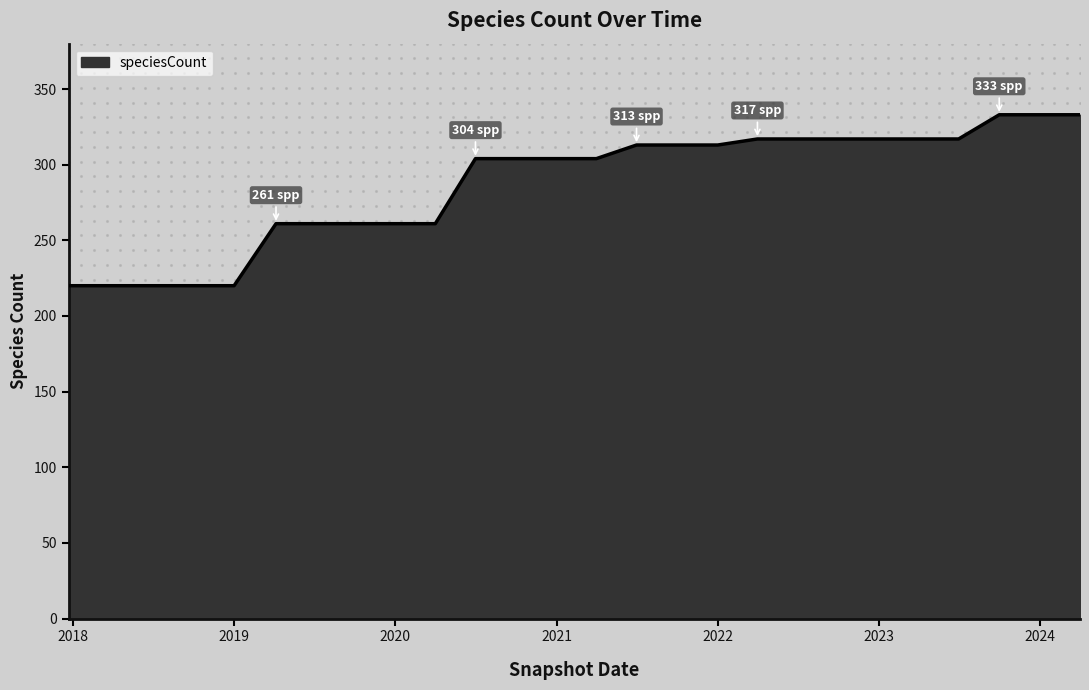

Is it true that speciesCount equals 313 at 2022?

True